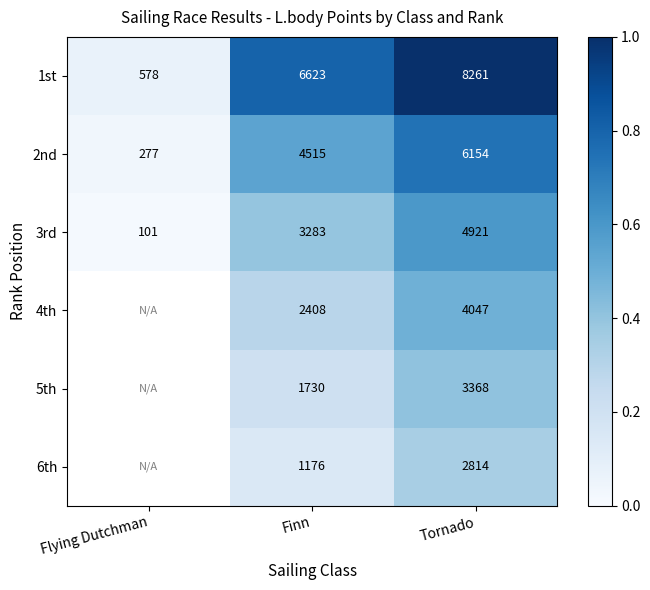

How many distinct data groups are displayed?

6